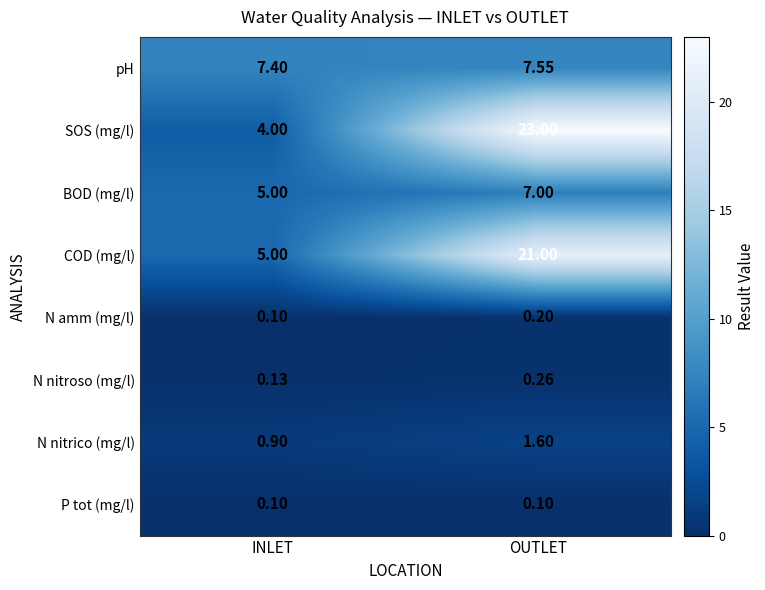

List the labels in order of COD (mg/l) value, smallest first.

INLET, OUTLET